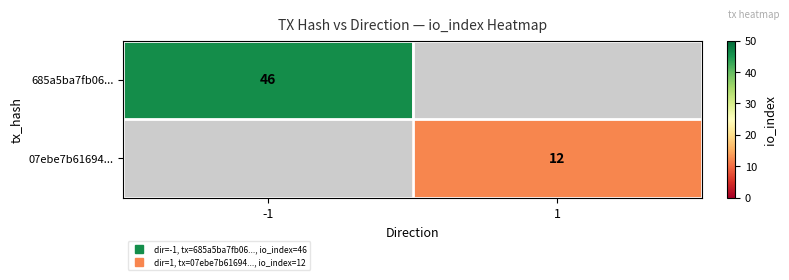

Which category has the highest value across all series?

-1